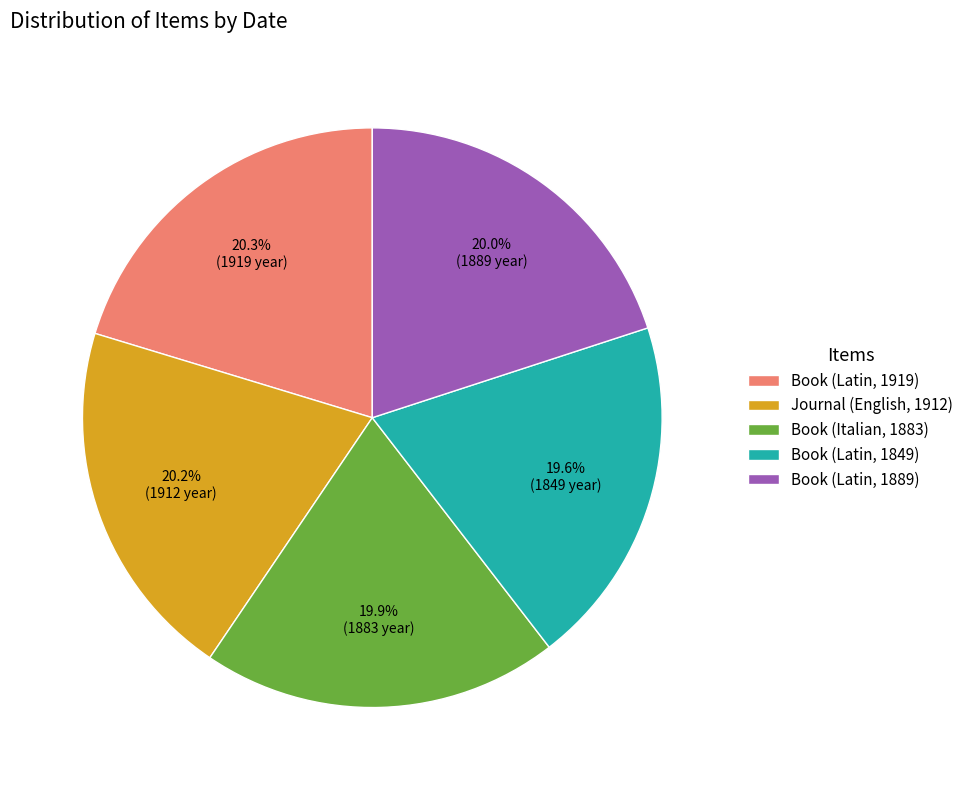

What portion of the pie excludes Book (Italian, 1883)?

80.1%